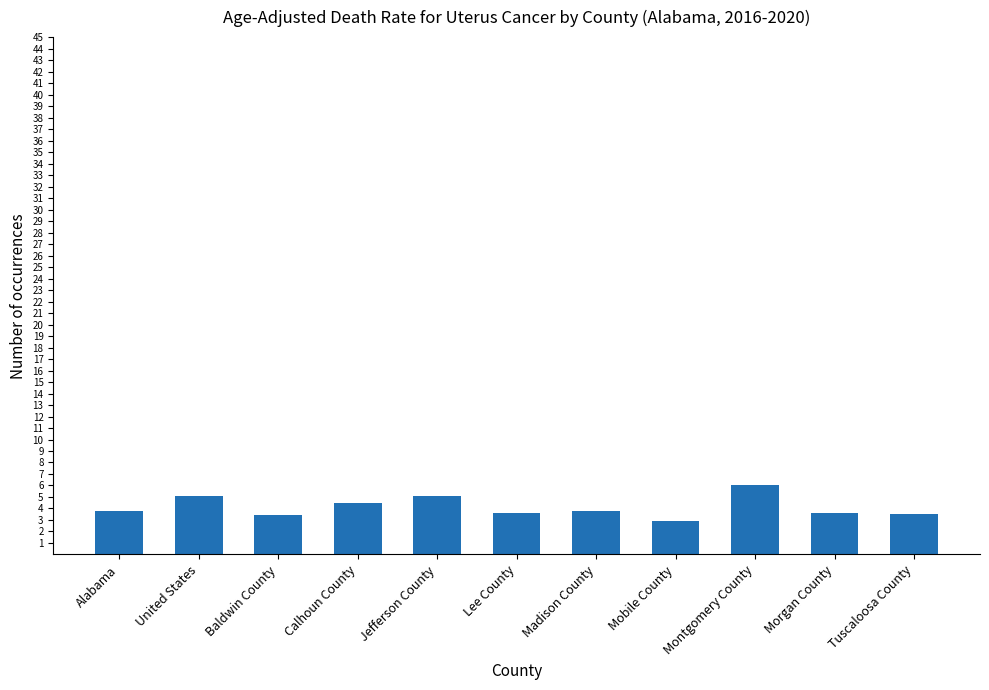

What is the ratio of the value at United States to the value at Tuscaloosa County?

1.5